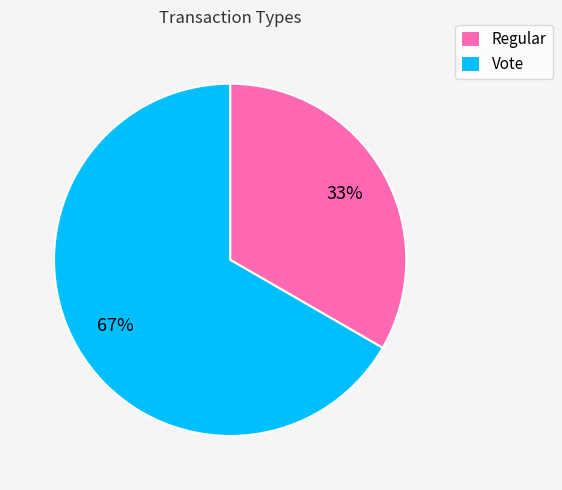

To the nearest percent, what percentage of the pie is Regular?

33%